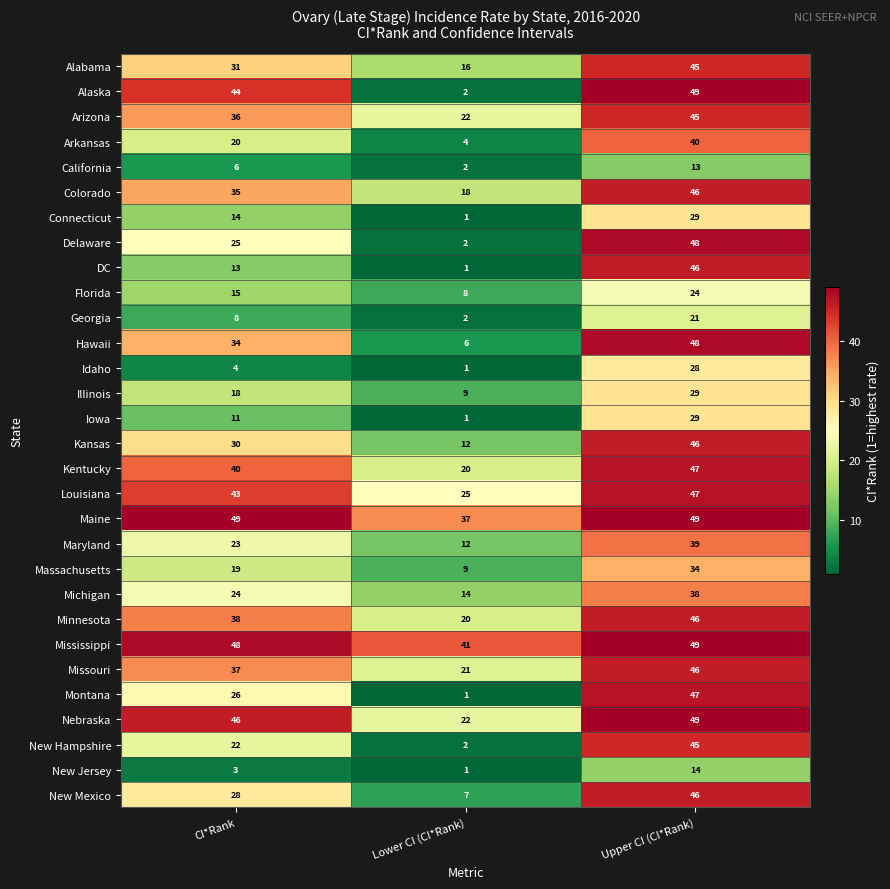

What is the spread (max minus min) of values at Lower CI (CI*Rank)?

40